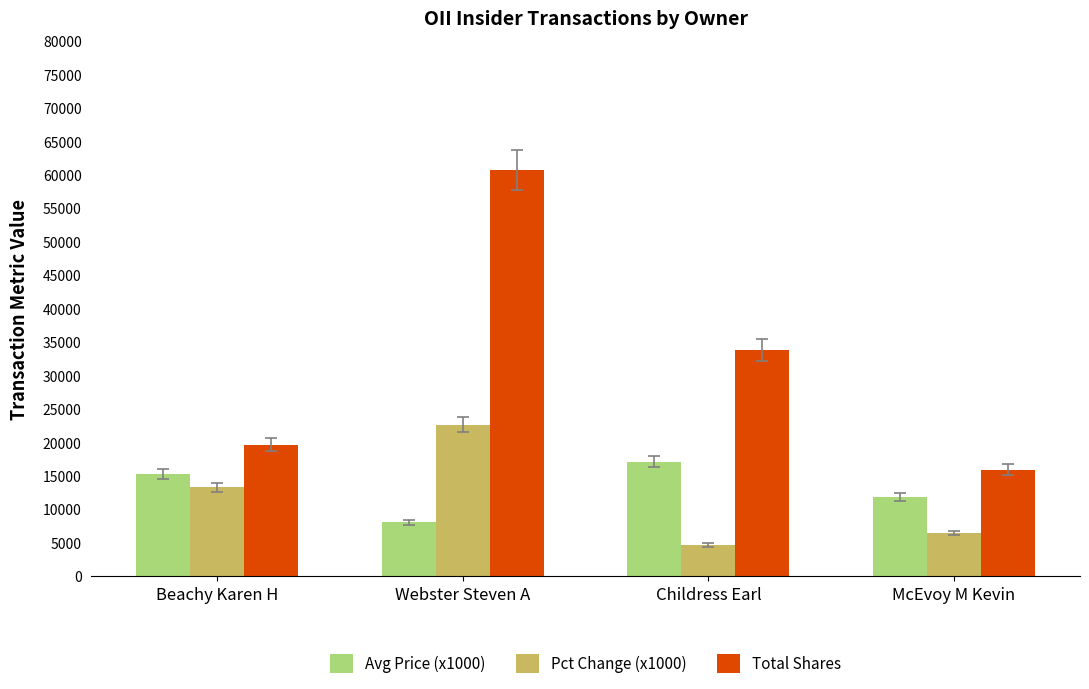

Where is Pct Change (x1000) nearest to the value 13670?

Beachy Karen H